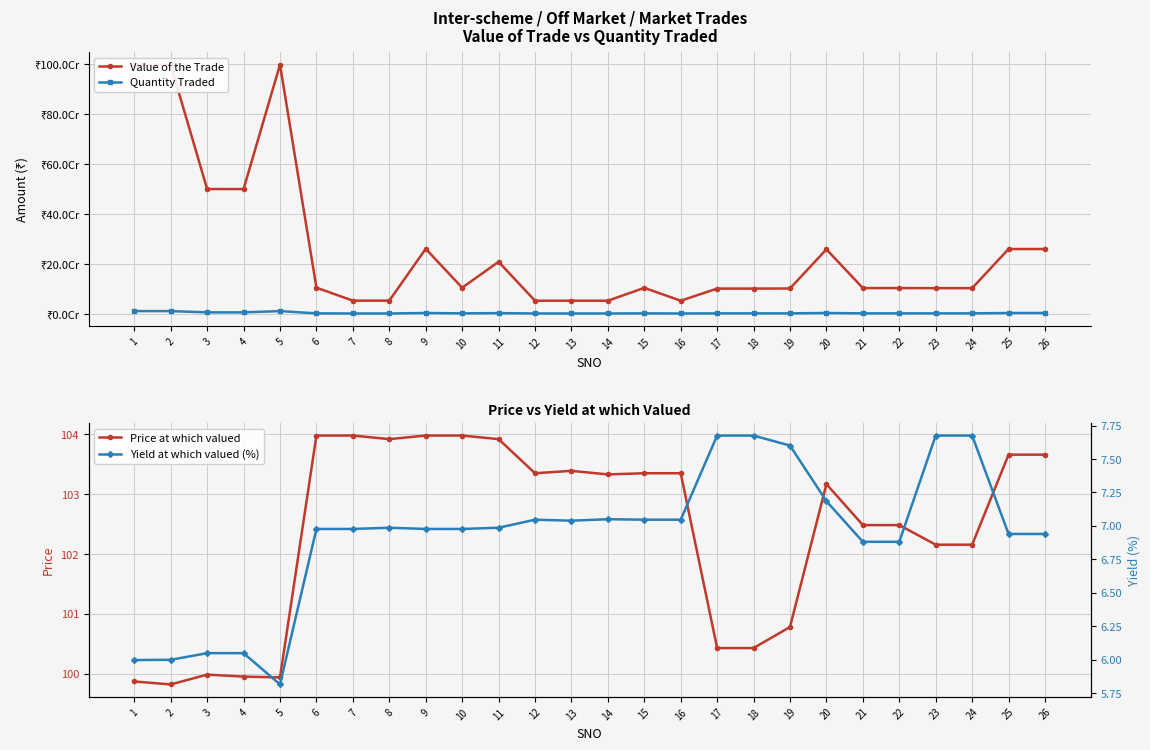

What is the sum of the Price at which valued values at 22 and 8?

206.4